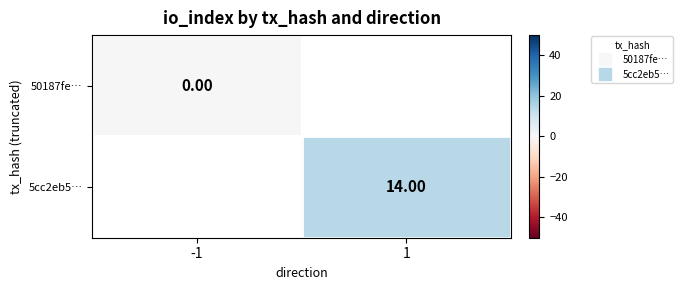

Rank the series at 1 from highest to lowest value.

50187fe…, 5cc2eb5…